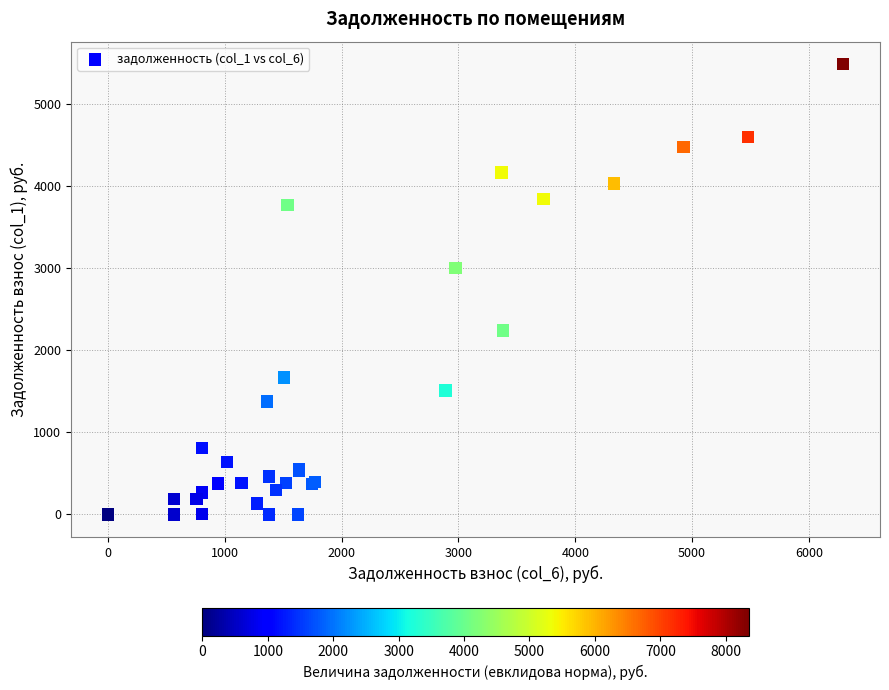

What Y value in the scatter plot is closest to 2744?

3007.3